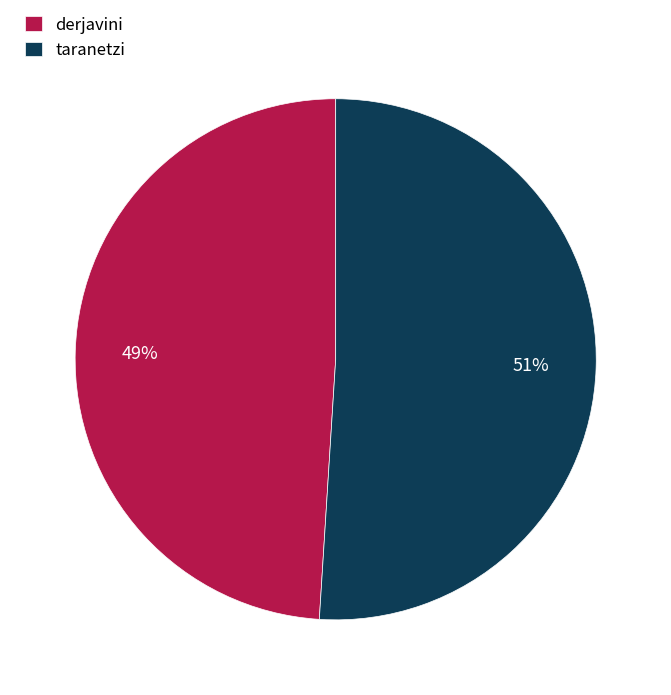

What is the smallest slice in the pie chart?

derjavini